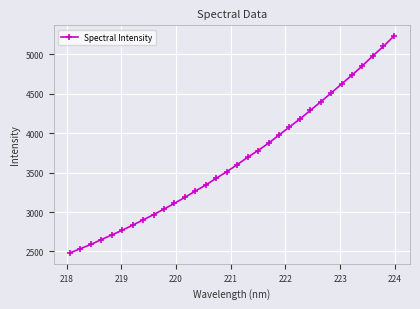

Does the chart have visible grid lines?

Yes